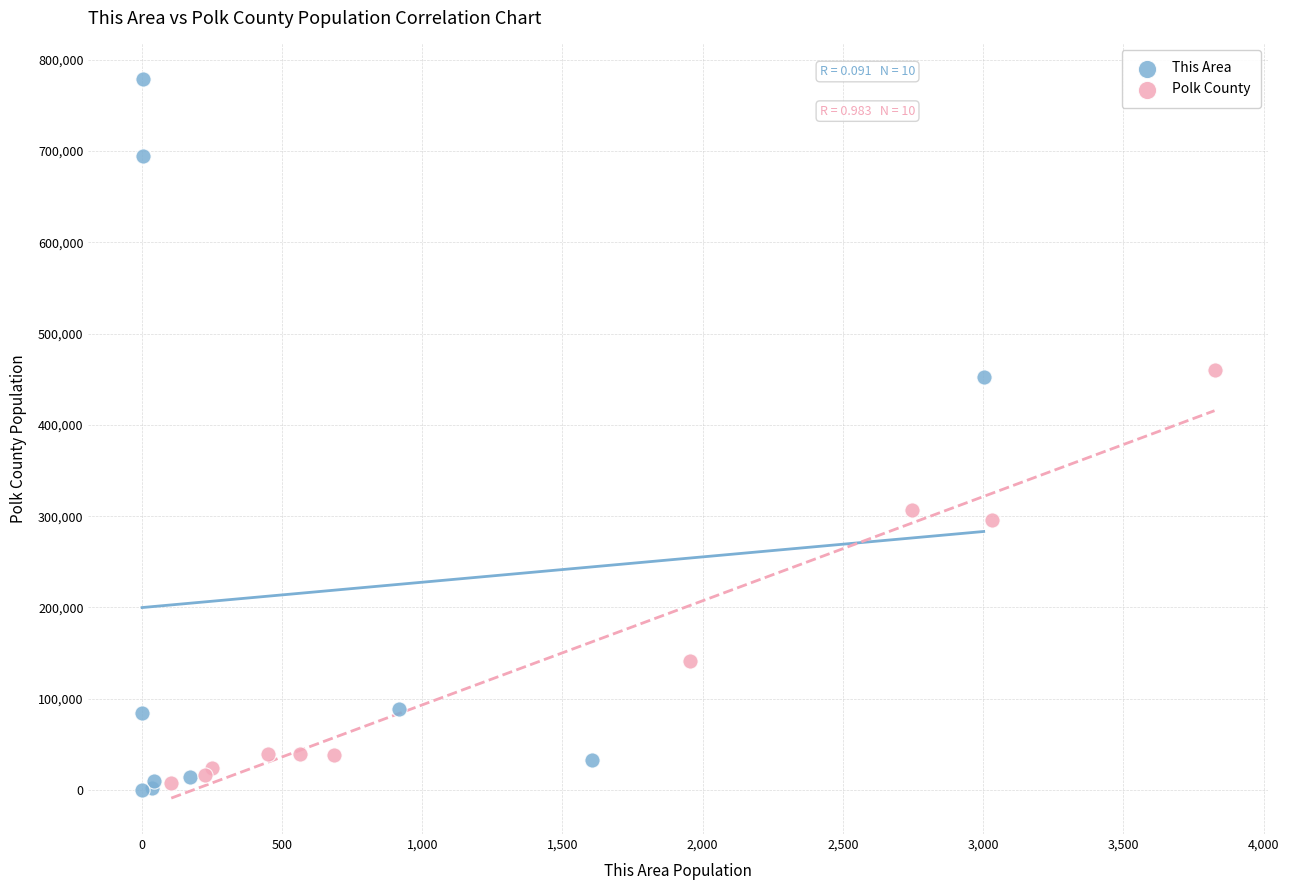

Which series contains the lowest Y value?

This Area